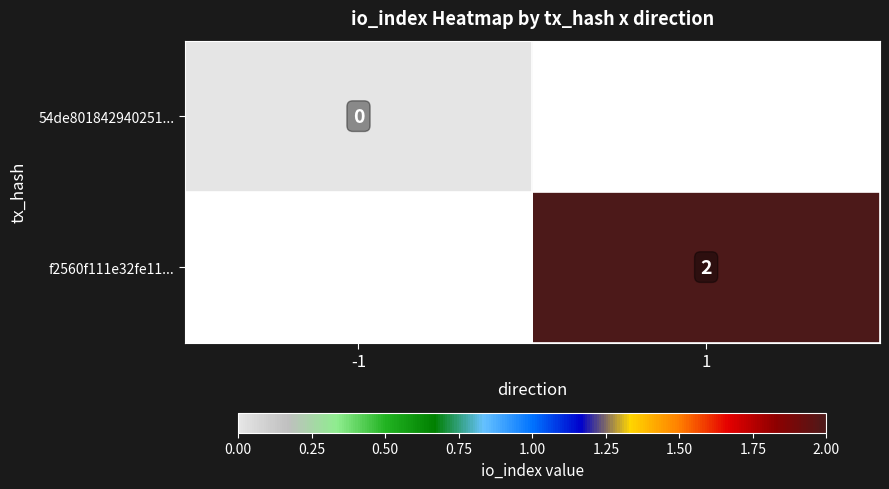

True or false: f2560f111e32fe11... has a value of 2 at 1.

True